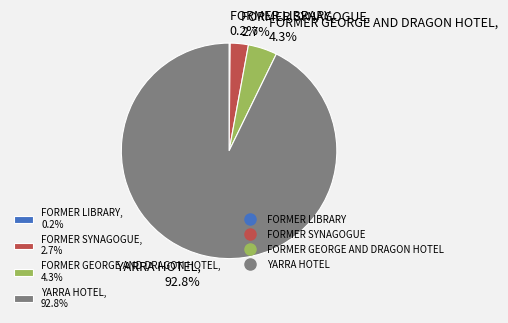

Do FORMER SYNAGOGUE, 2.7% and YARRA HOTEL, 92.8% together represent more than half of the pie?

Yes